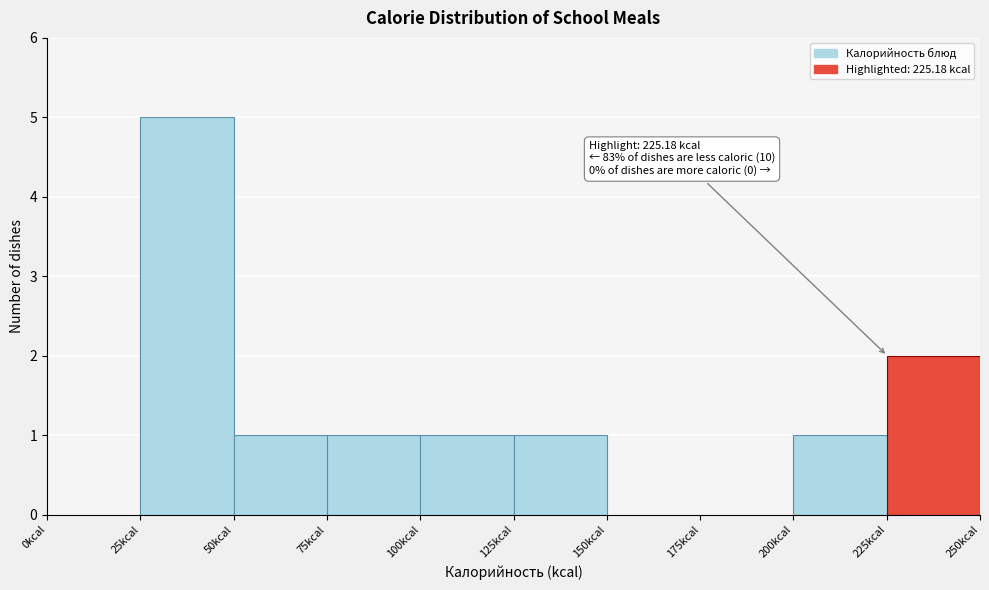

Over which range of the x-axis is the bar tallest?

25 to 50